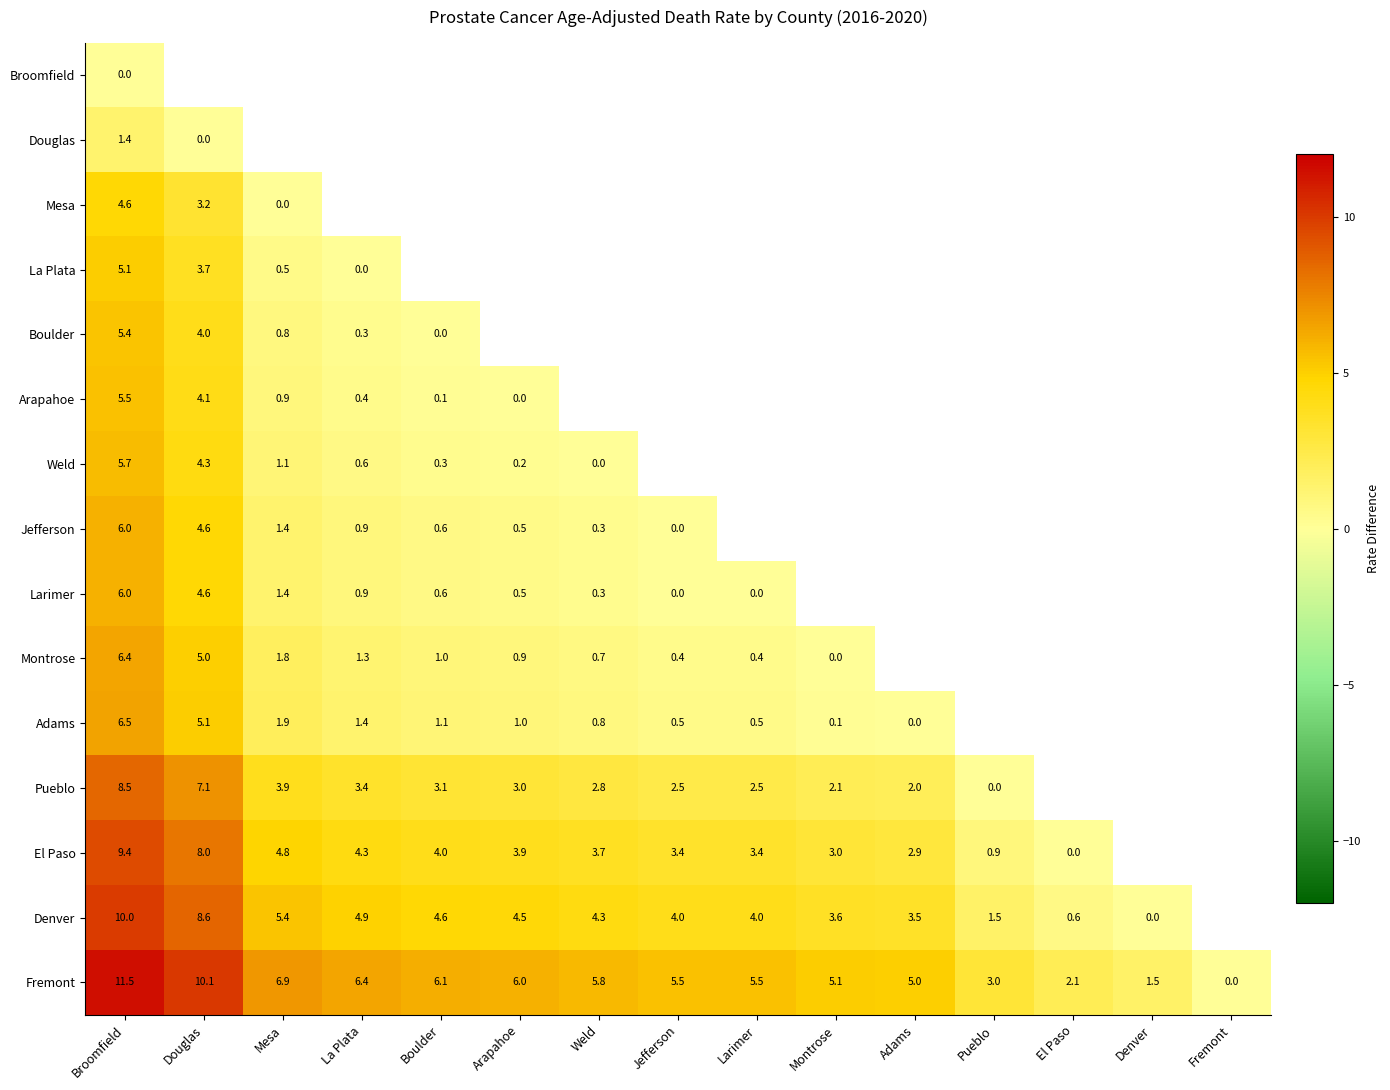

The El Paso series shows 4.8 at Mesa. True or false?

True